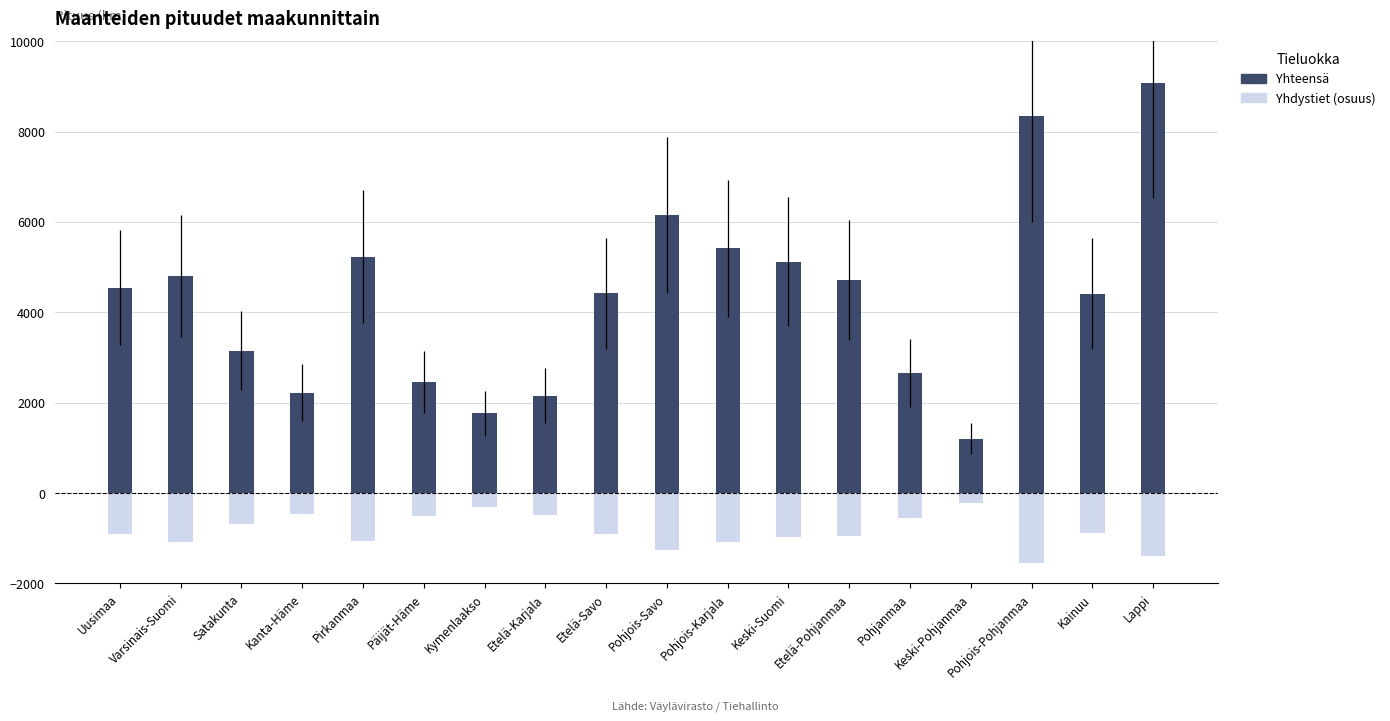

True or false: Yhdystiet (osuus) has a value of -167.8 at Pohjanmaa.

False